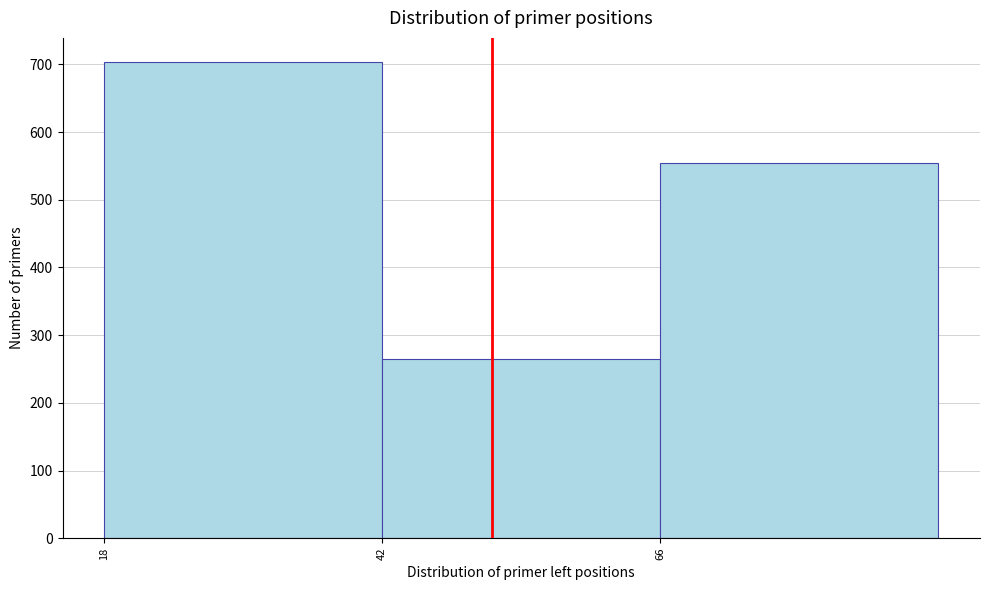

Reading left to right, list every bar in this chart as the range it spans on the x-axis followed by its height. Neither the bar edges nor the heights are printed on the chart, so give them approximately, as read against the axes.

18.5 to 42.5: 700
42.5 to 66.5: 270
66.5 to 90.5: 560